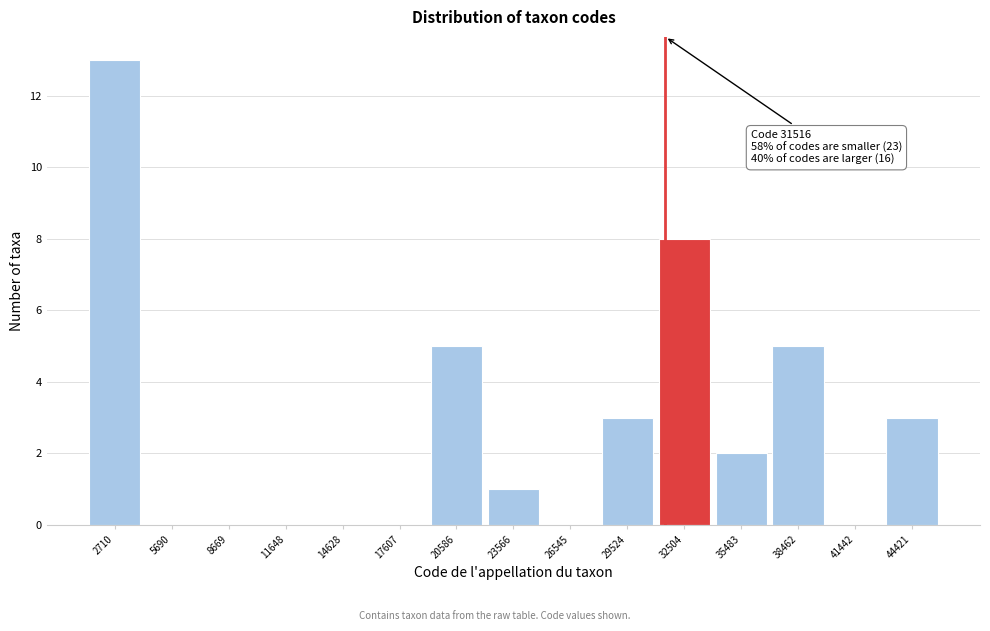

Over which range of the x-axis is the bar tallest?

1000 to 4000